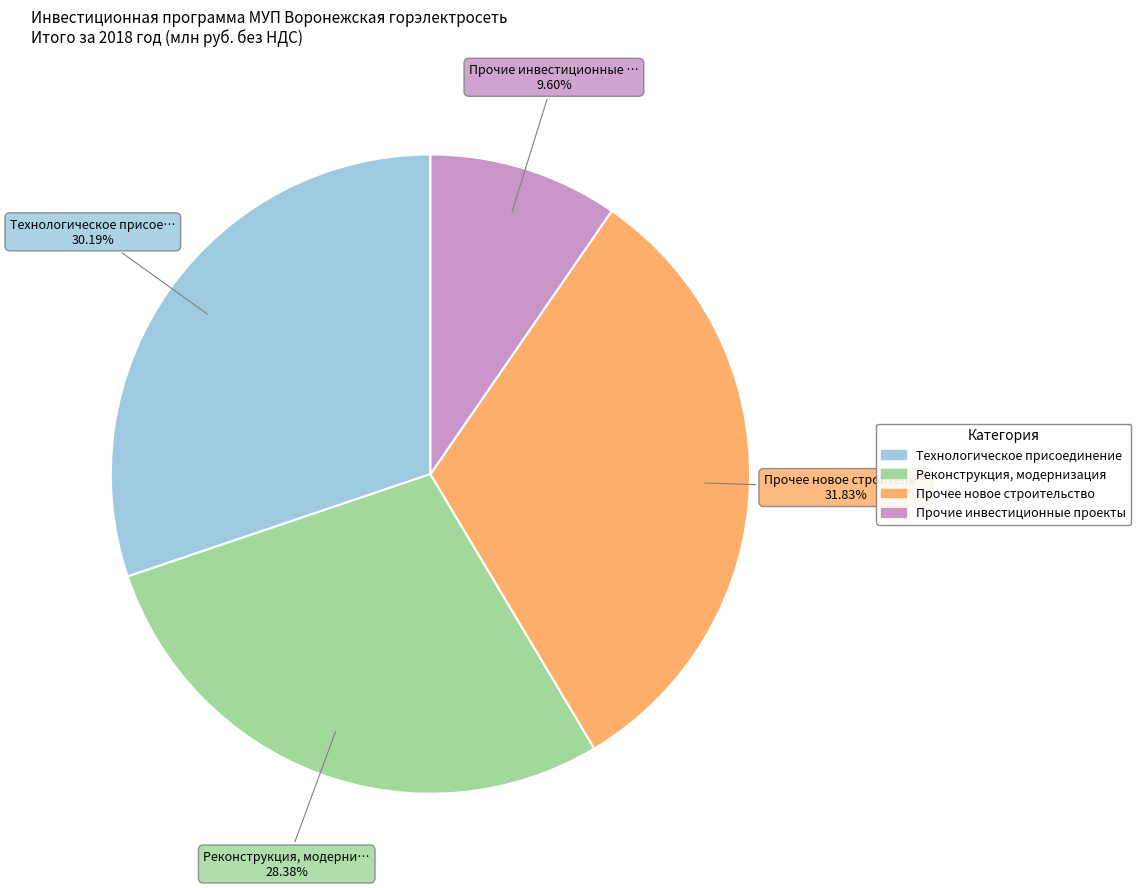

Do Прочие инвестиционные проекты and Реконструкция, модернизация together represent more than half of the pie?

No